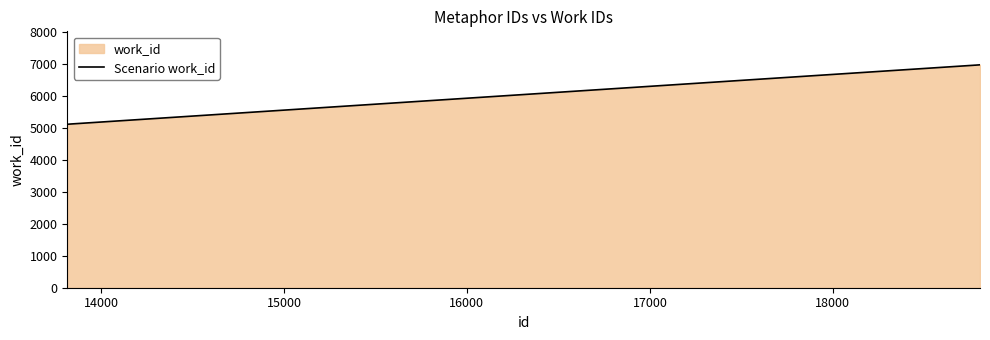

What is the greatest value displayed?

6977